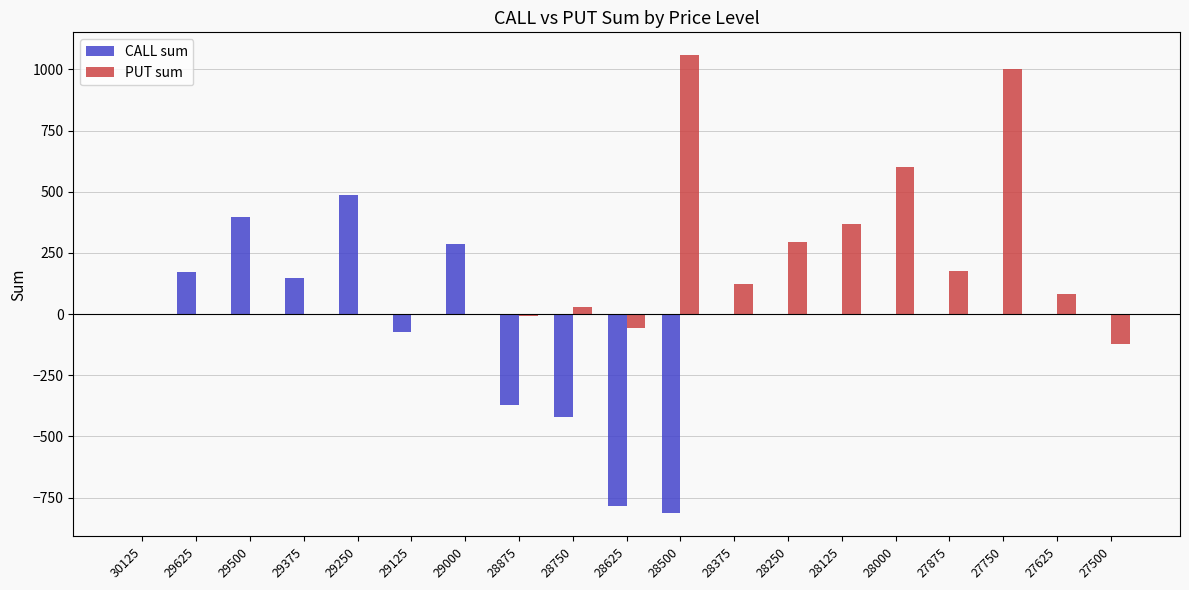

The value of CALL sum at 28500 is -815. True or false?

True